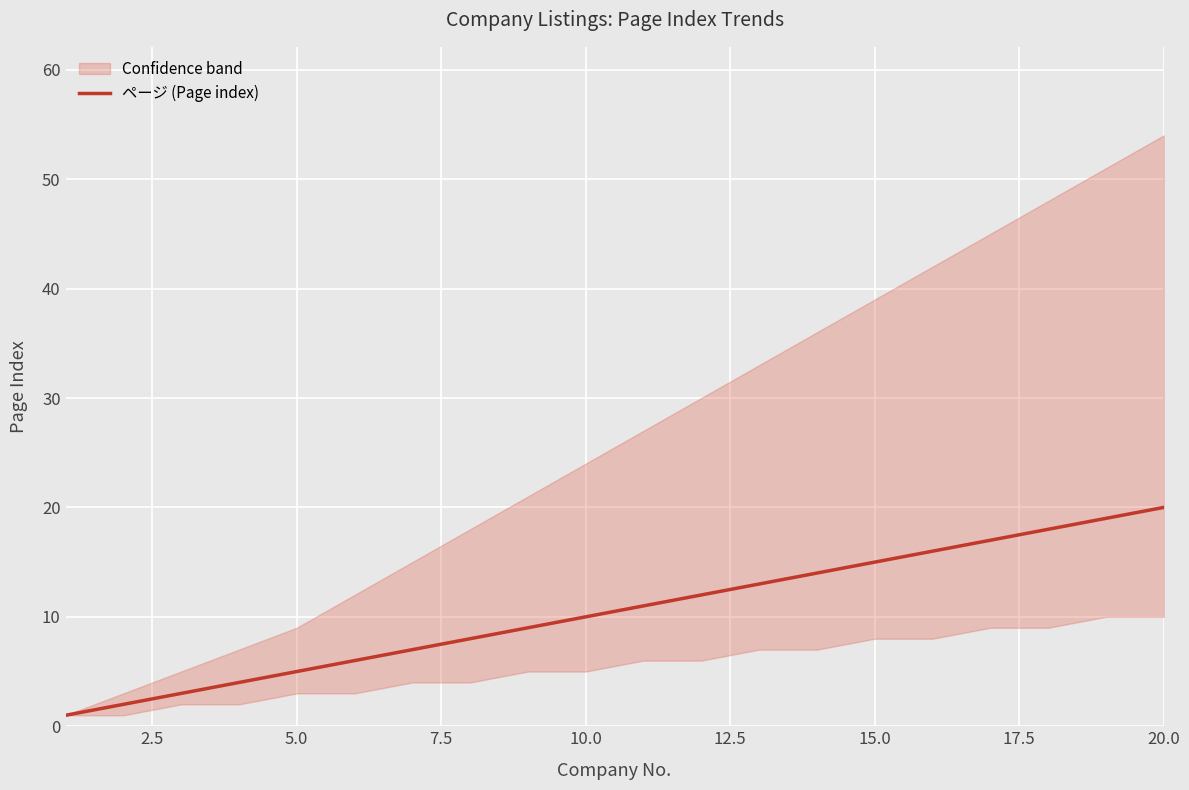

True or false: the data has more than 0 interior local peaks.

False